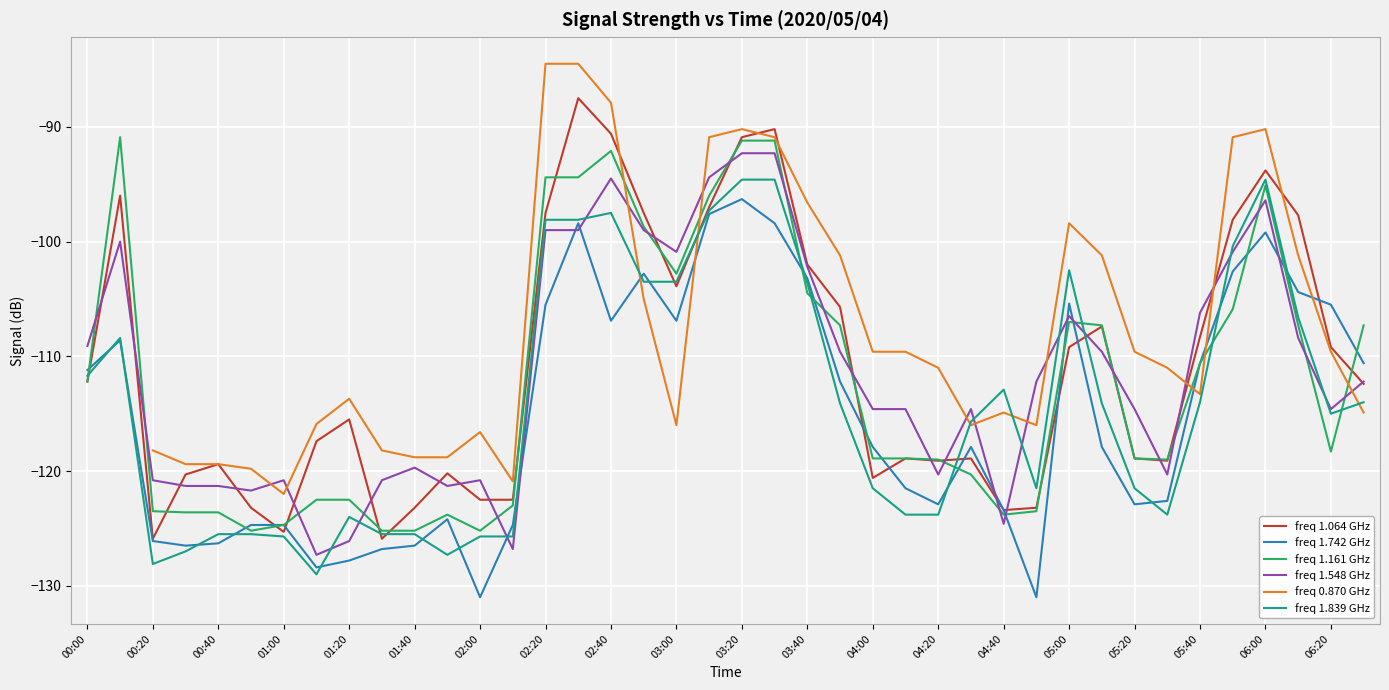

How many values in the freq 1.064 GHz series exceed -112?

18